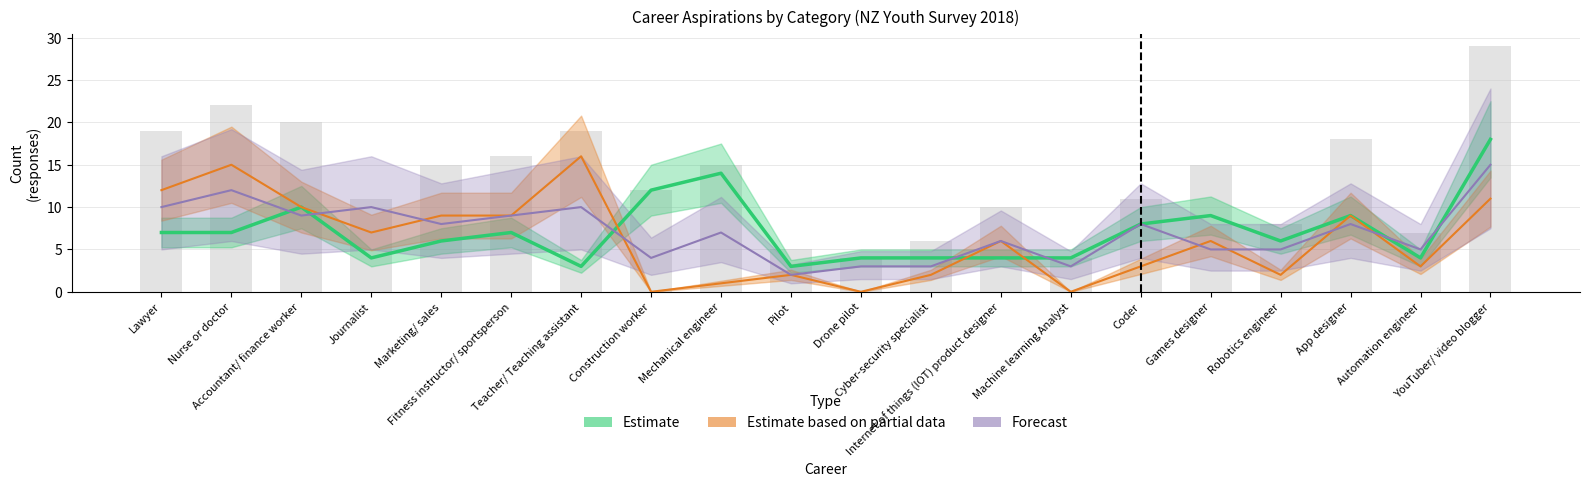

What is the difference between the Careers advice received values at Robotics engineer and Coder?

3